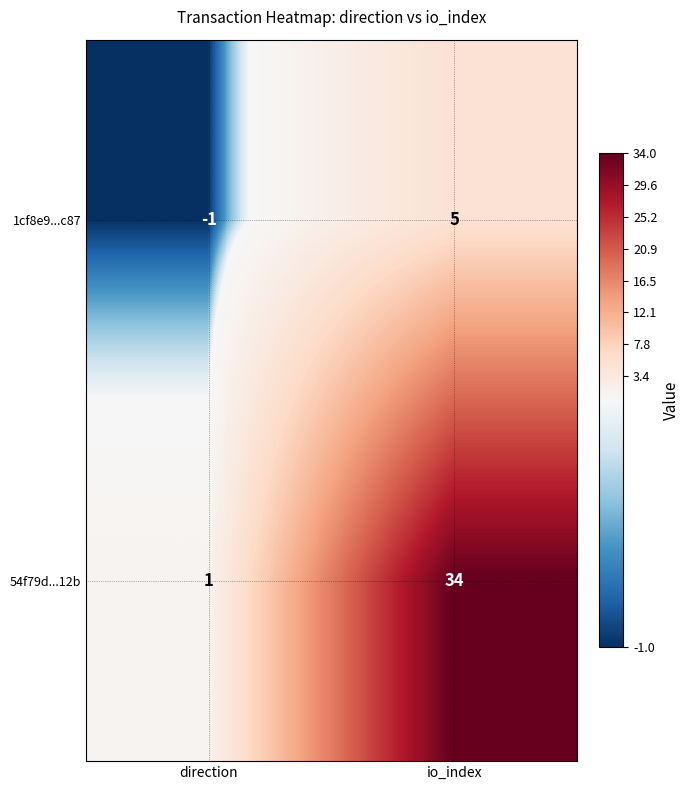

Which series has the largest total across all categories?

54f79d...12b